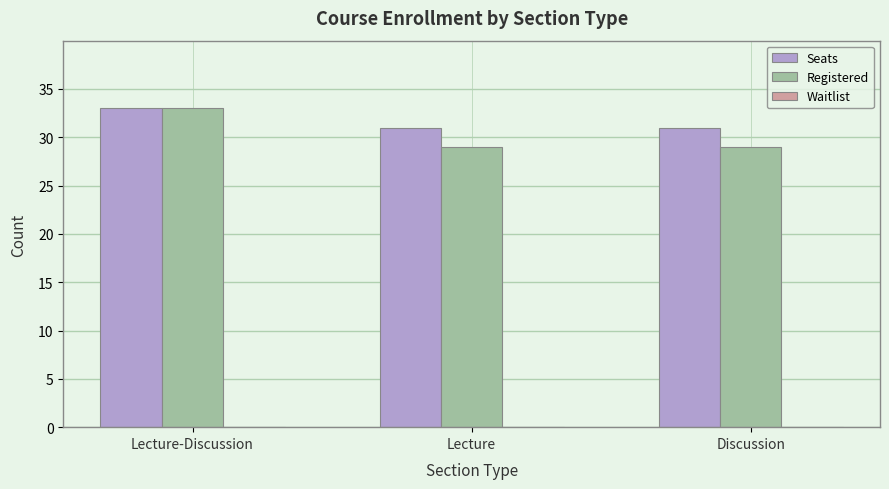

The value of Seats at Lecture-Discussion is 33. True or false?

True